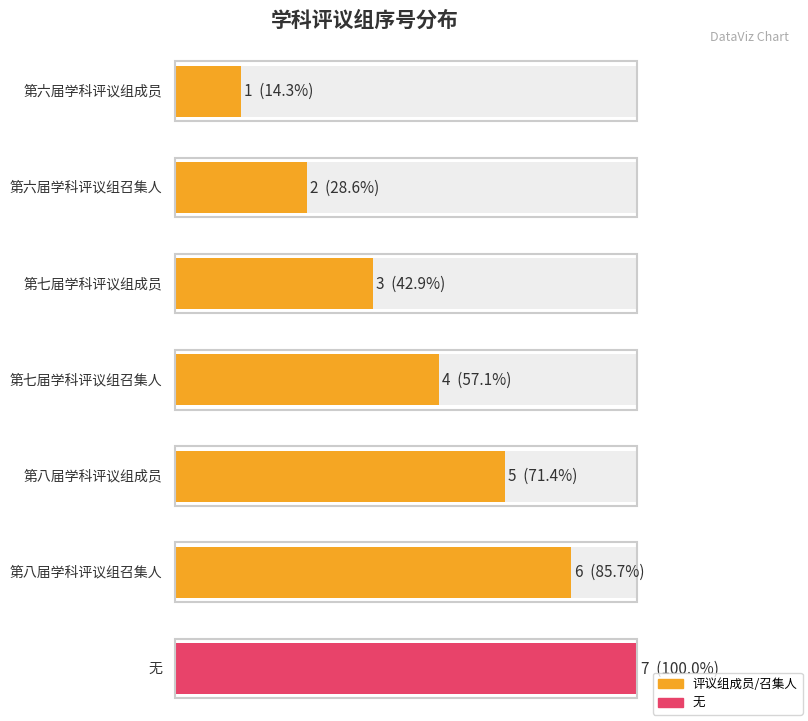

Reading left to right, transcribe all the data shown in this chart.

1	2	3	4	5	6	7